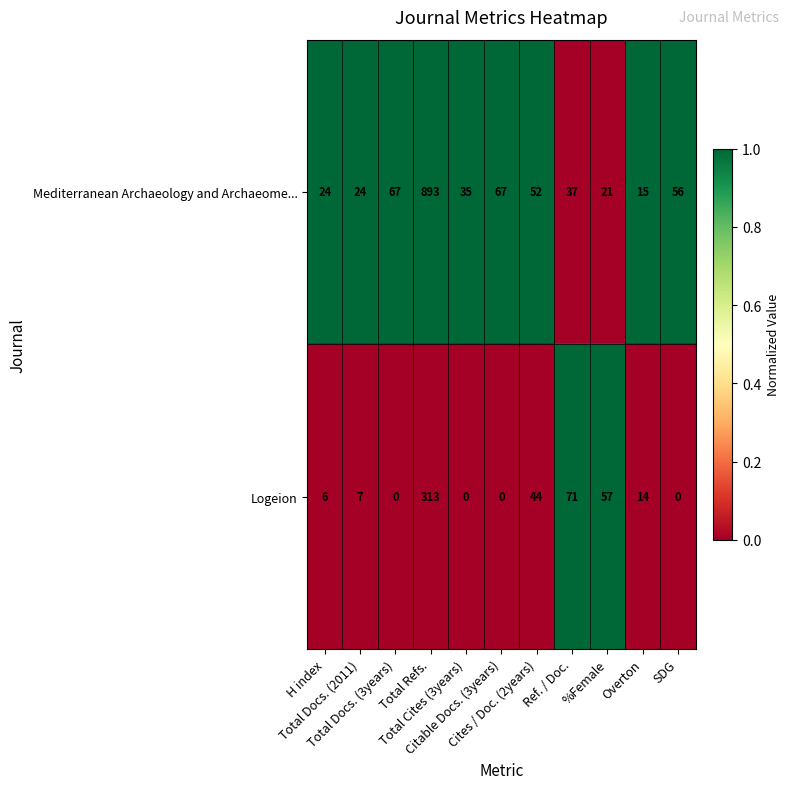

What is the sum of all Logeion values?

512